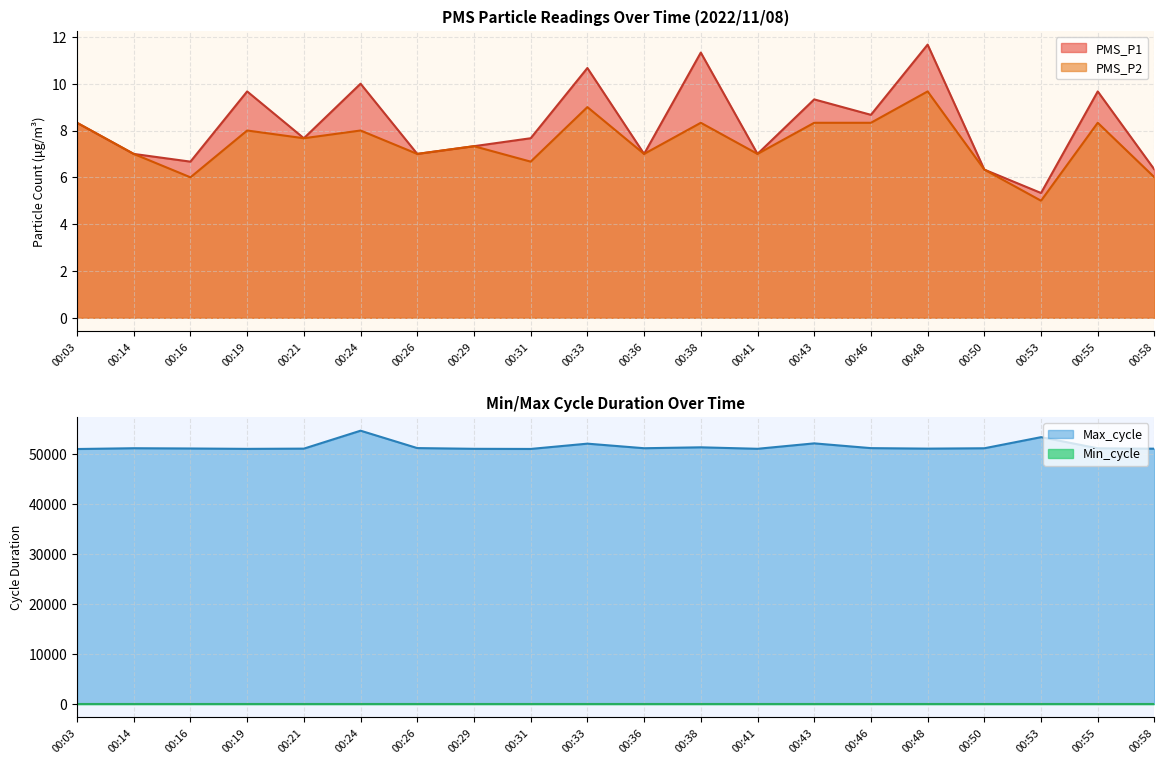

What is the maximum value for PMS_P1?

11.7